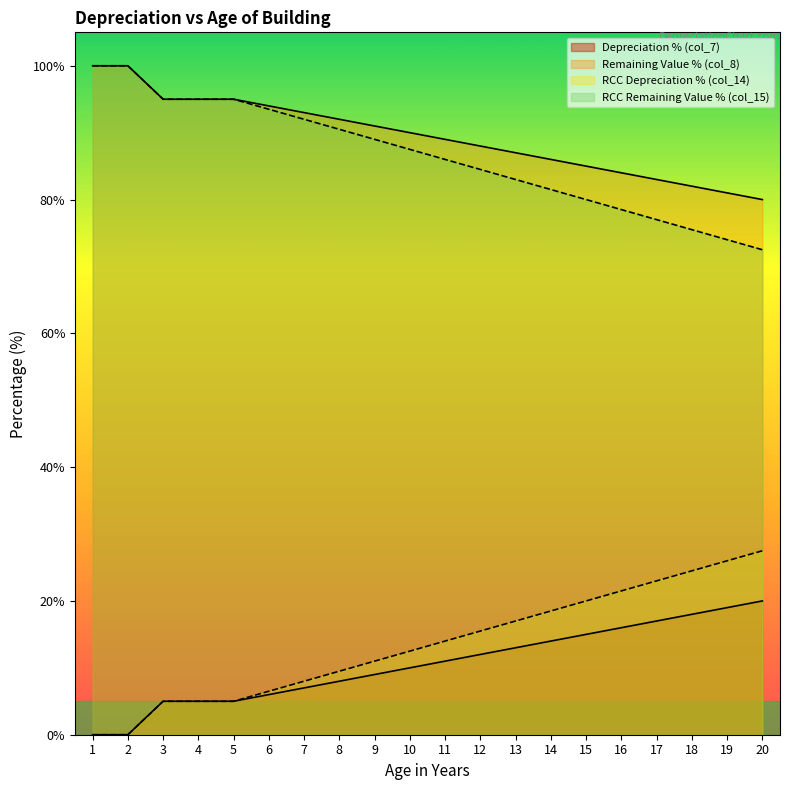

At which label does RCC Depreciation % (col_14) reach its peak?

20